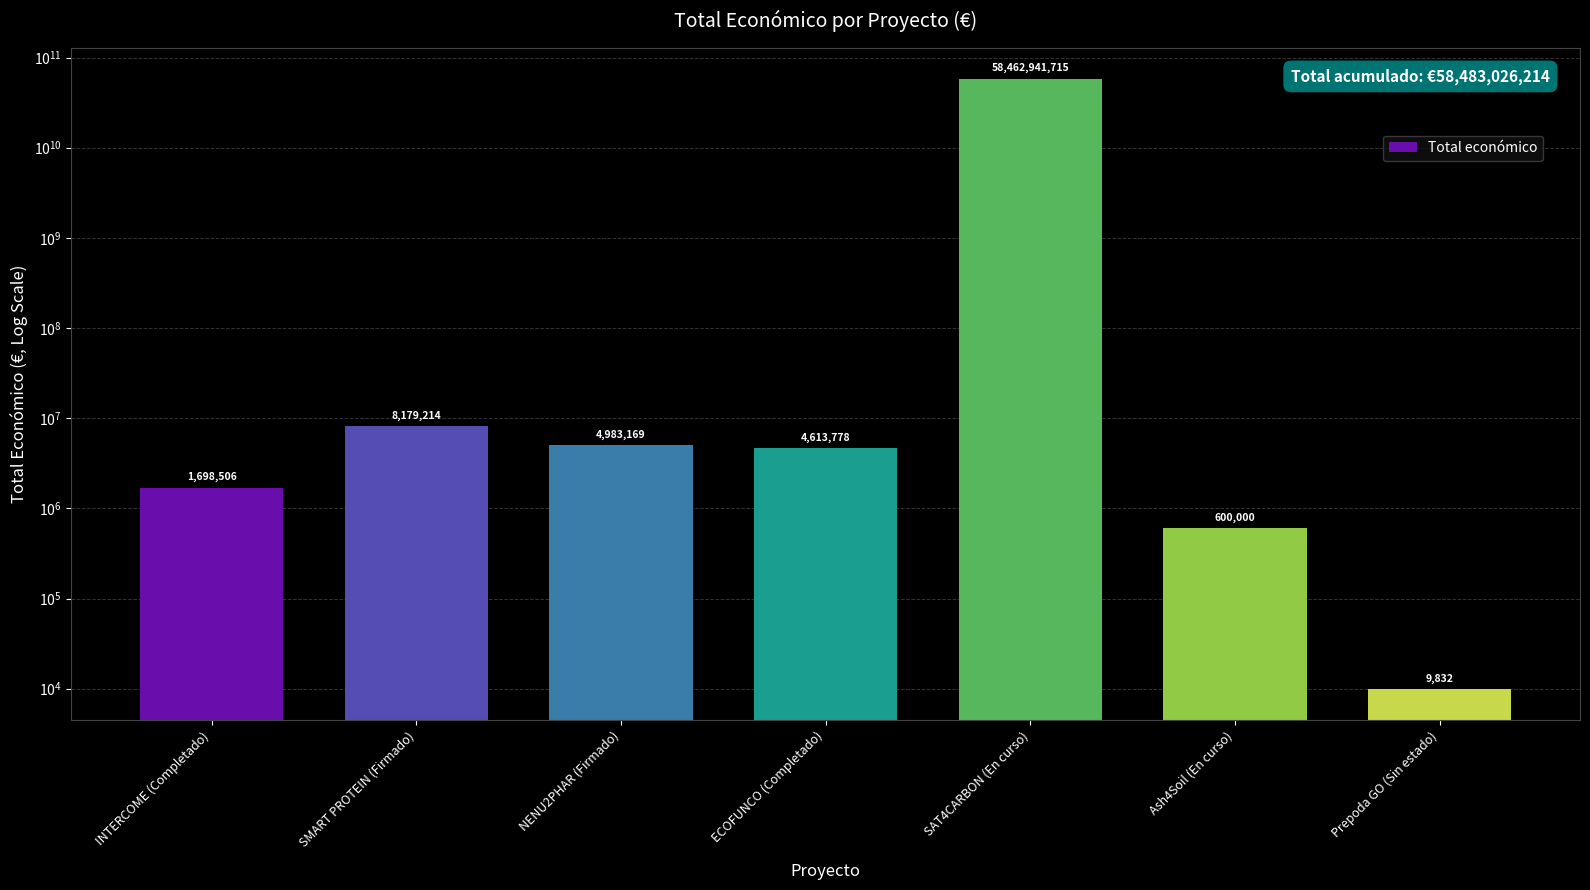

Rank the categories by value from highest to lowest.

SAT4CARBON (En curso), SMART PROTEIN (Firmado), NENU2PHAR (Firmado), ECOFUNCO (Completado), INTERCOME (Completado), Ash4Soil (En curso), Prepoda GO (Sin estado)